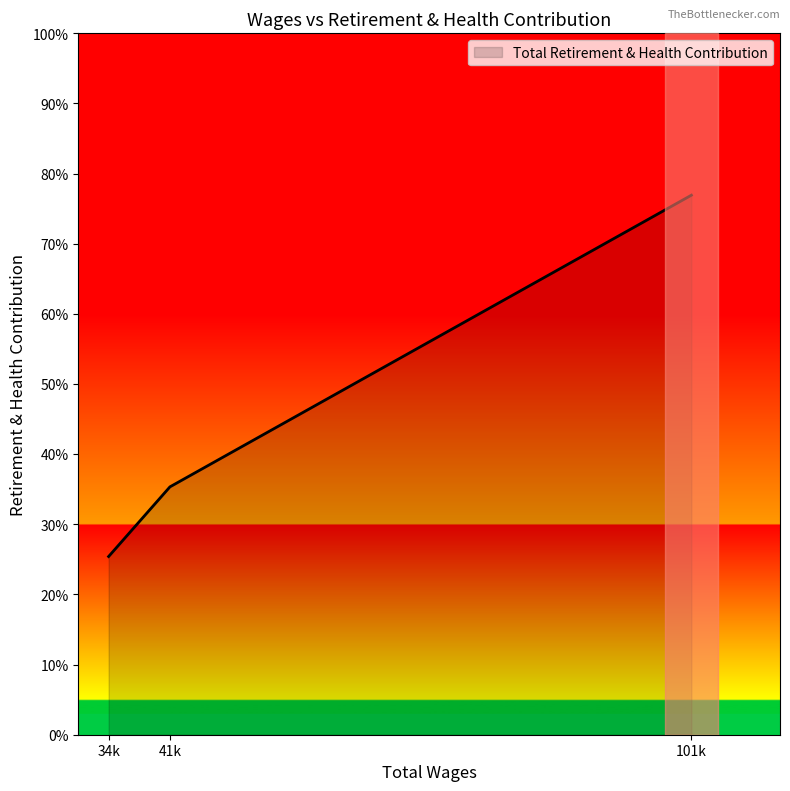

Does the chart display data point markers on the line(s)?

No